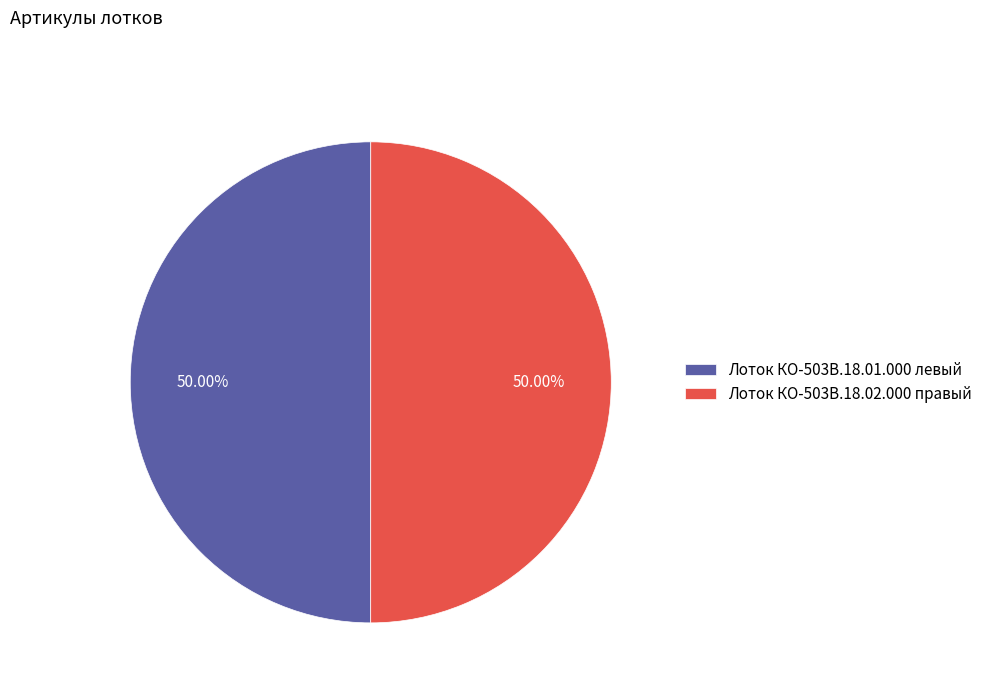

What is the ratio of the value at Лоток КО-503В.18.01.000 левый to the value at Лоток КО-503В.18.02.000 правый?

1.0